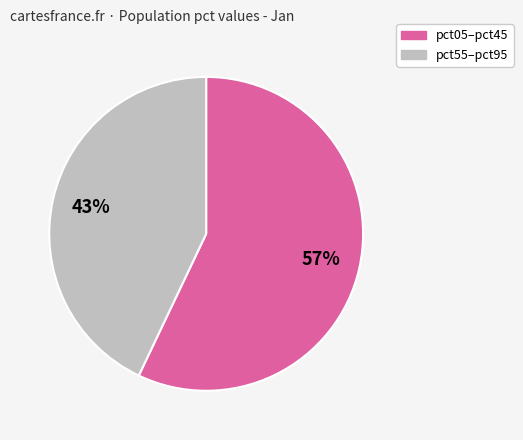

To the nearest percent, what is the combined percentage of pct55–pct95 and pct05–pct45?

100%